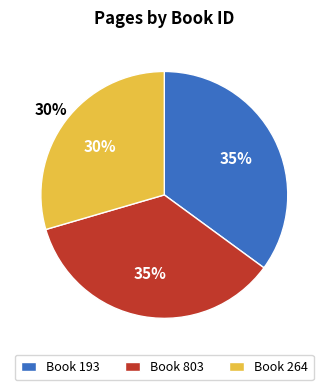

To the nearest percent, what is the average slice percentage?

33%